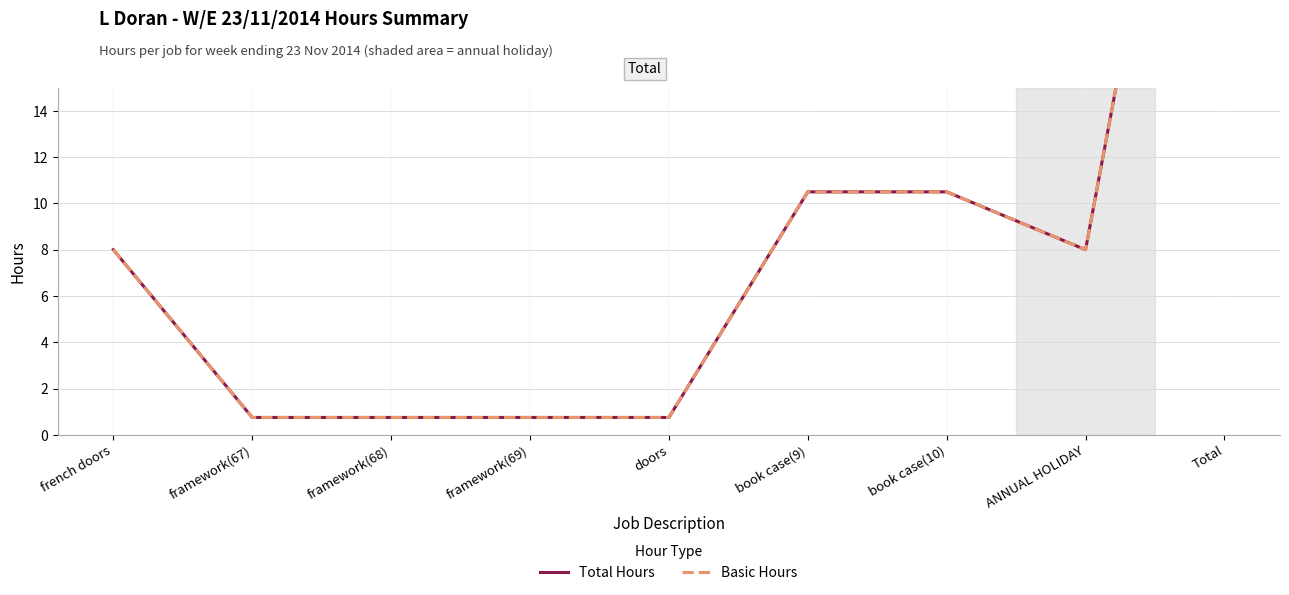

Where is Total Hours nearest to the value 20?

book case(9)